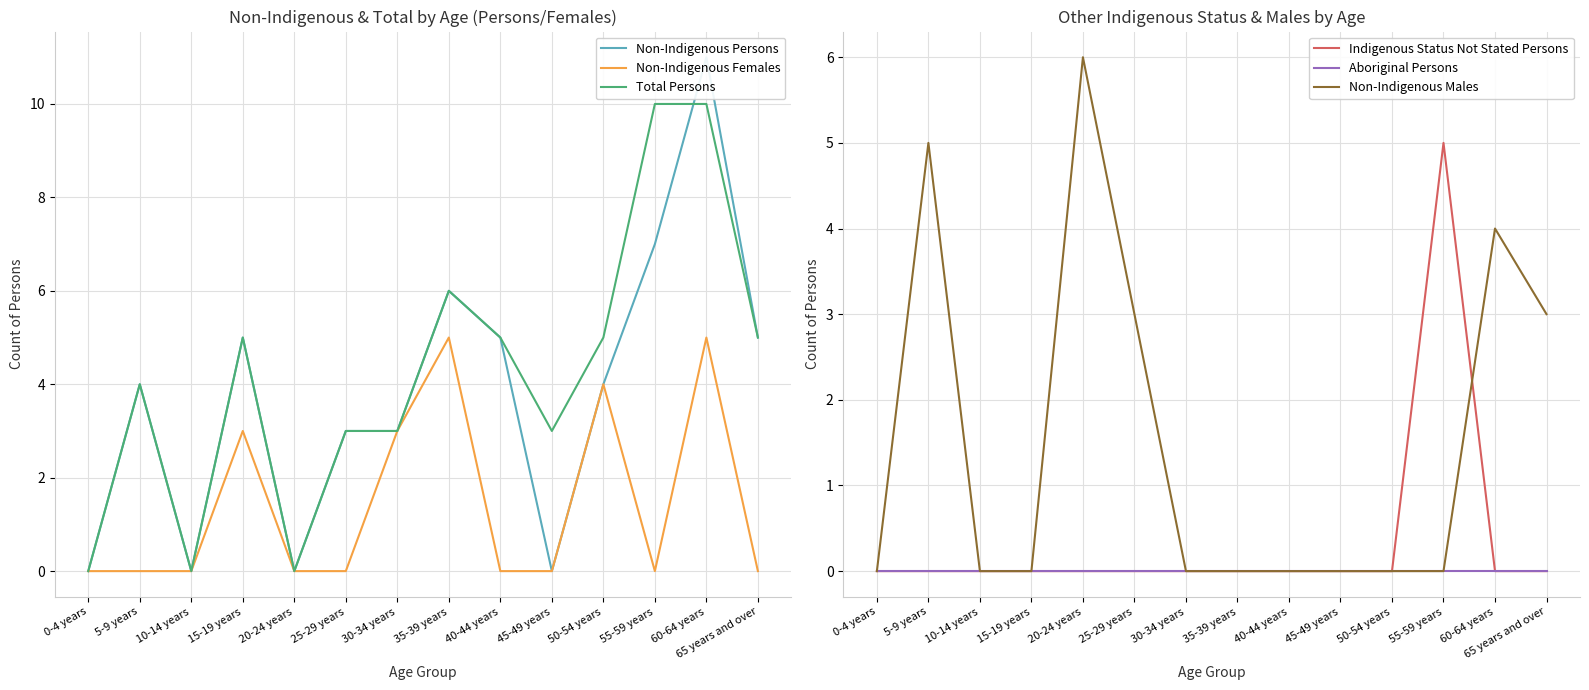

What is the total value across all series at 60-64 years?

30